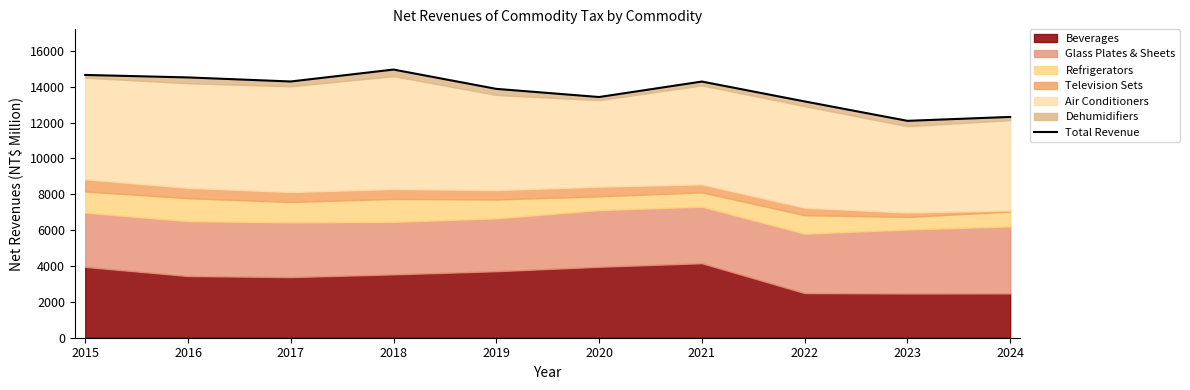

Does the chart display data point markers on the line(s)?

No